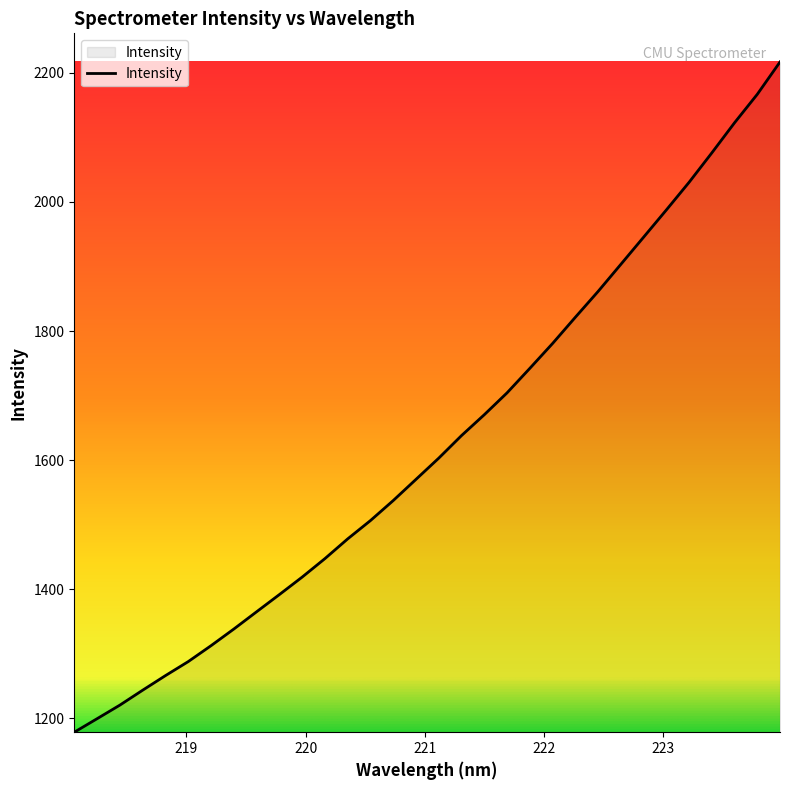

What is the maximum value shown in the chart?

2216.6